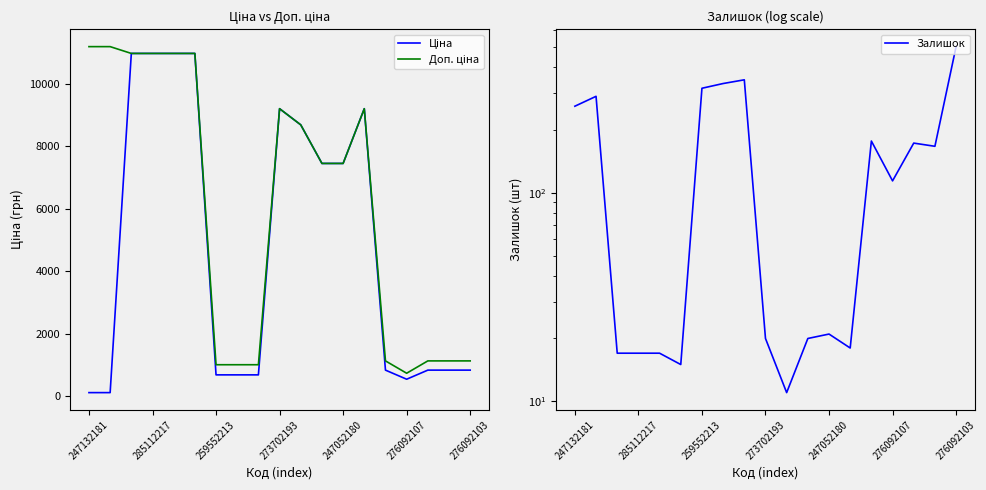

True or false: Ціна and Доп. ціна intersect in this chart.

False